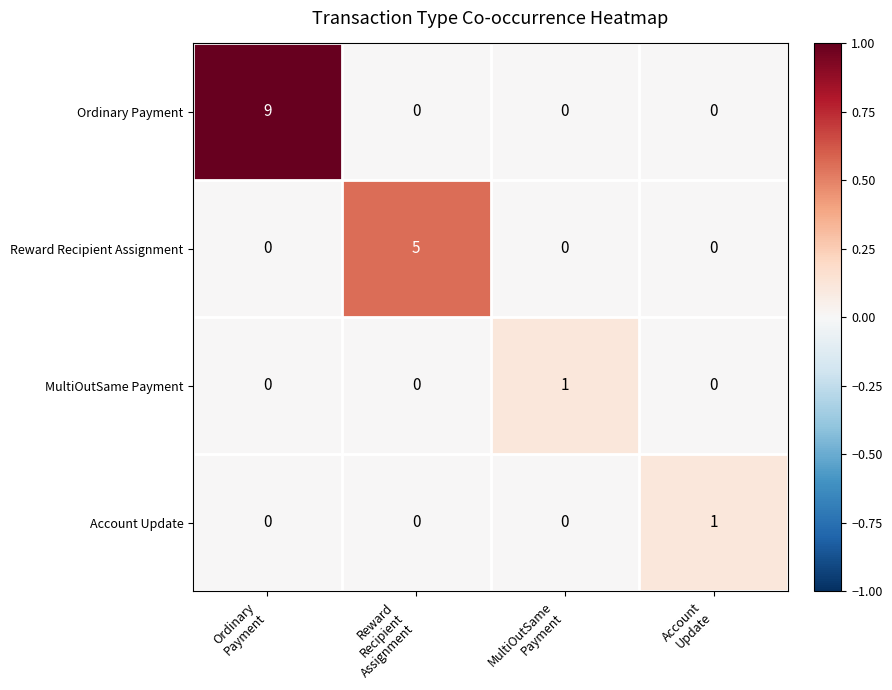

What is the maximum value shown in the chart?

9